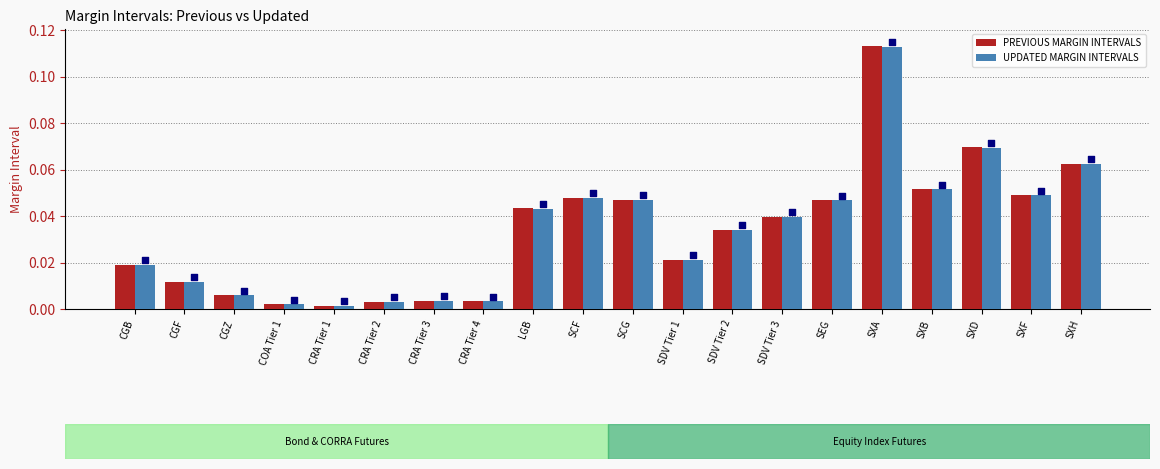

At which category is the sum across all series the highest?

SXA